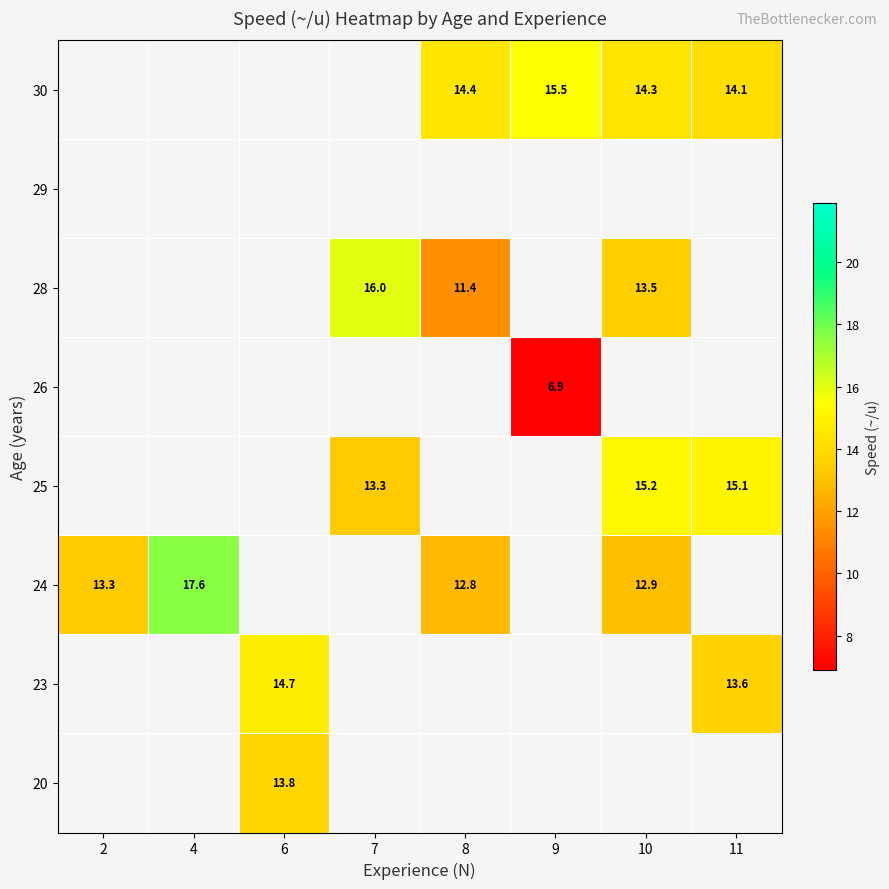

What is the minimum value shown in the chart?

6.9